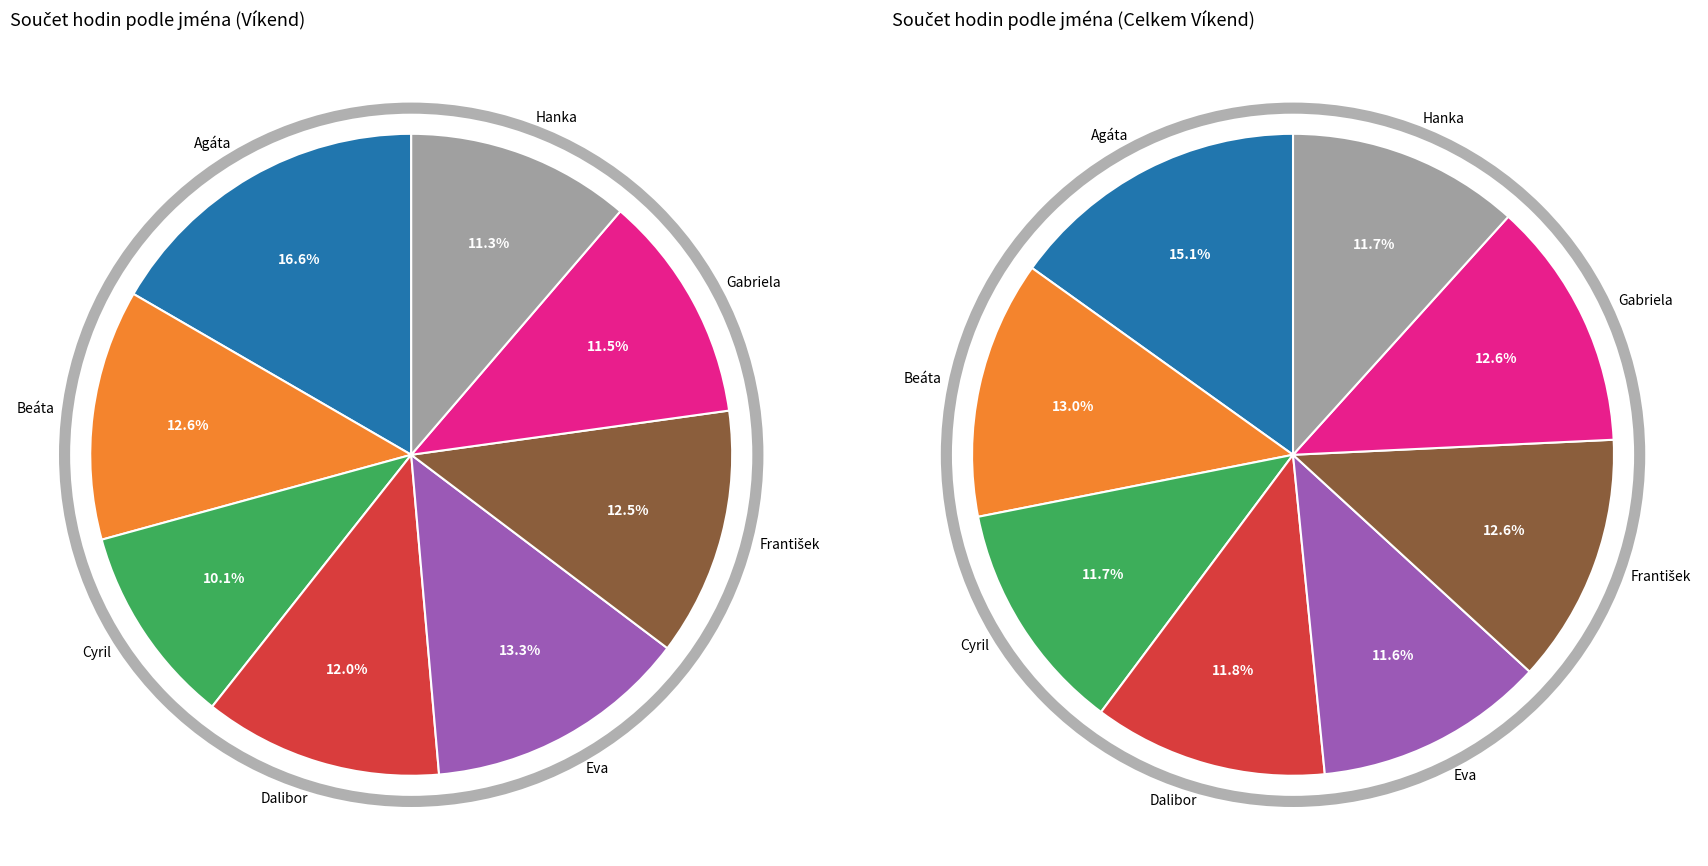

Does Beáta represent more than half of the total?

No